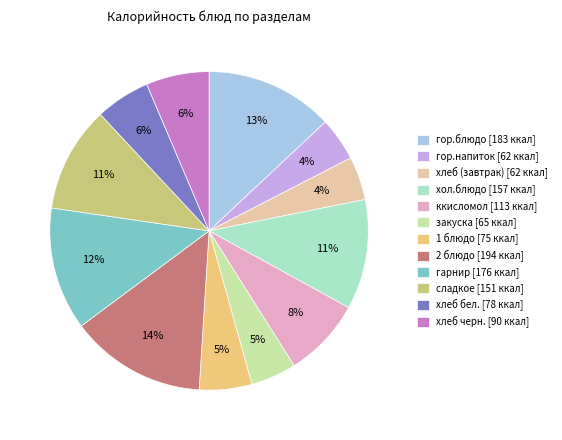

Count the number of slices in the pie.

12